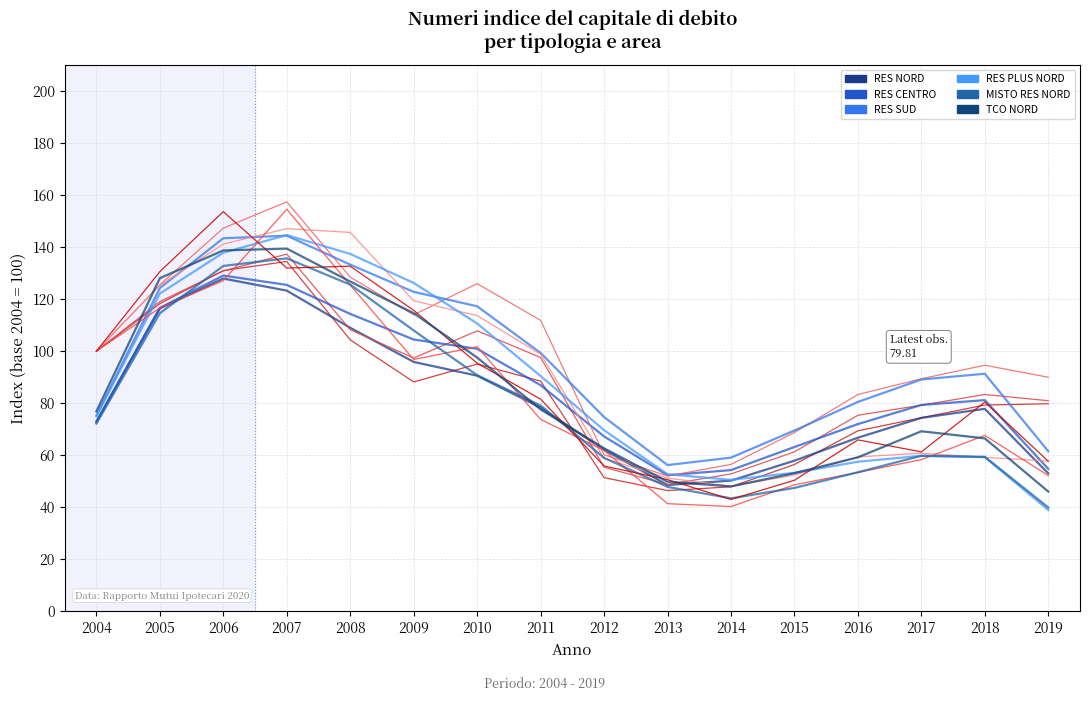

Which category has the lowest value in the MISTO RES NORD series?

2014